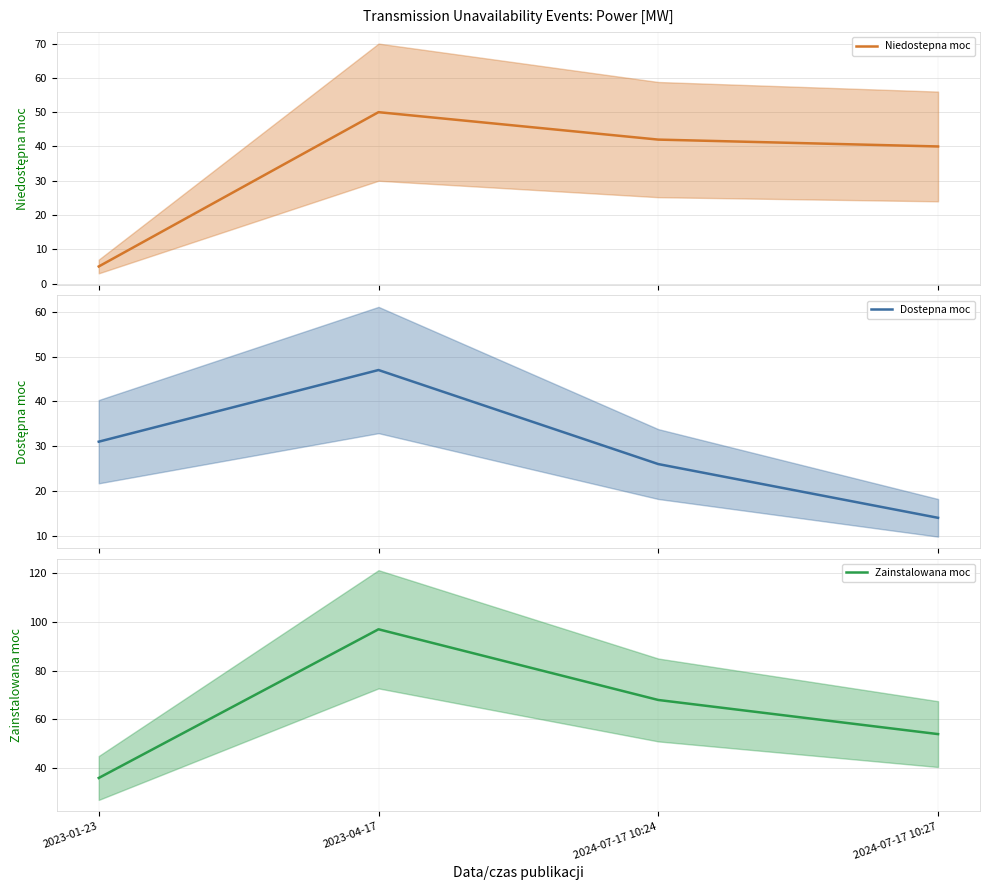

Where is Niedostepna moc nearest to the value 27?

2024-07-17 10:27